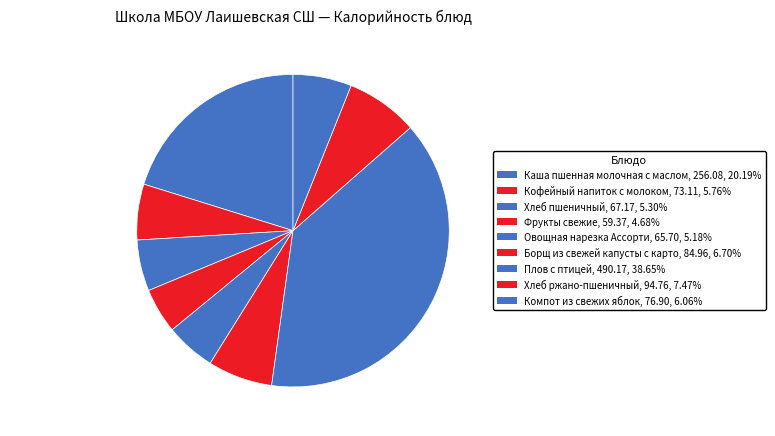

How many slices are in this pie chart?

9